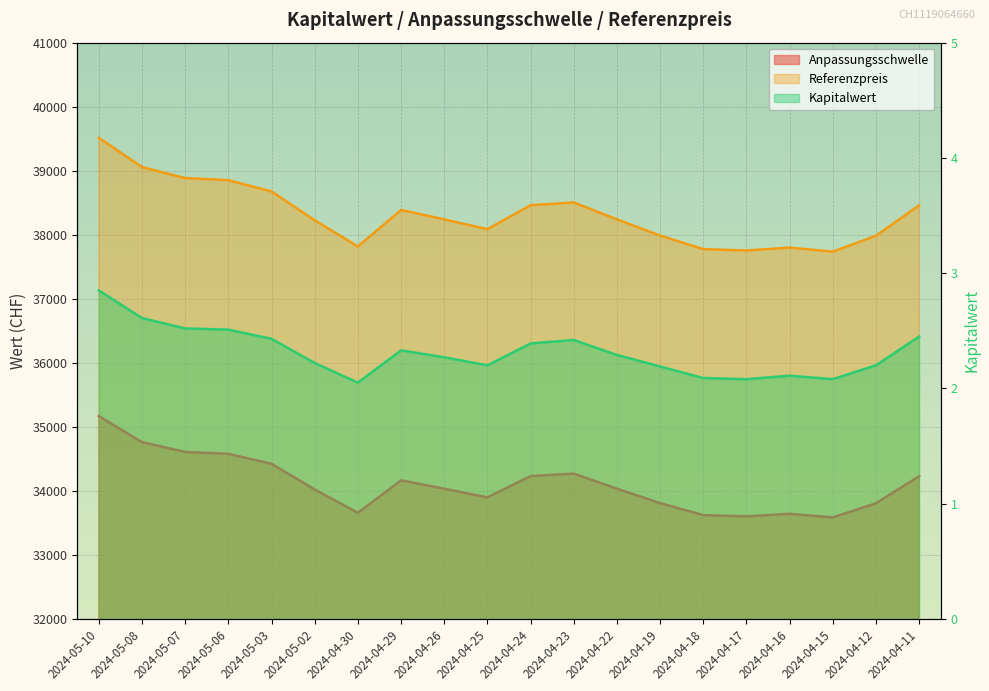

What is the difference between the maximum and minimum values in the Referenzpreis series?

1777.7